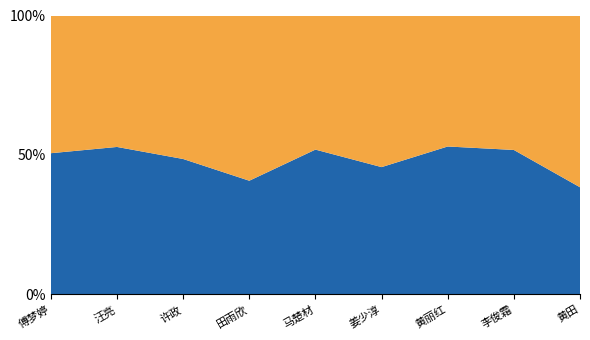

Reading left to right, transcribe all the data shown in this chart.

面试成绩: 傅梦婷=84.5	汪亮=73.2	许政=75.1	田雨欣=67.8	马楚材=80.3	姜少淳=83.0	黄丽红=56.4	李俊霜=81.7	黄田=65.8
综合成绩: 傅梦婷=86.6	汪亮=82.1	许政=70.8	田雨欣=46.6	马楚材=86.7	姜少淳=69.7	黄丽红=63.7	李俊霜=87.7	黄田=41.0